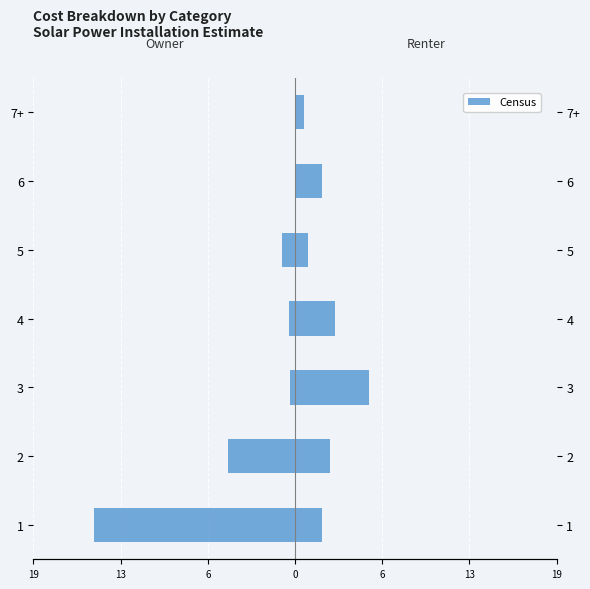

What is the greatest value displayed?

5.5